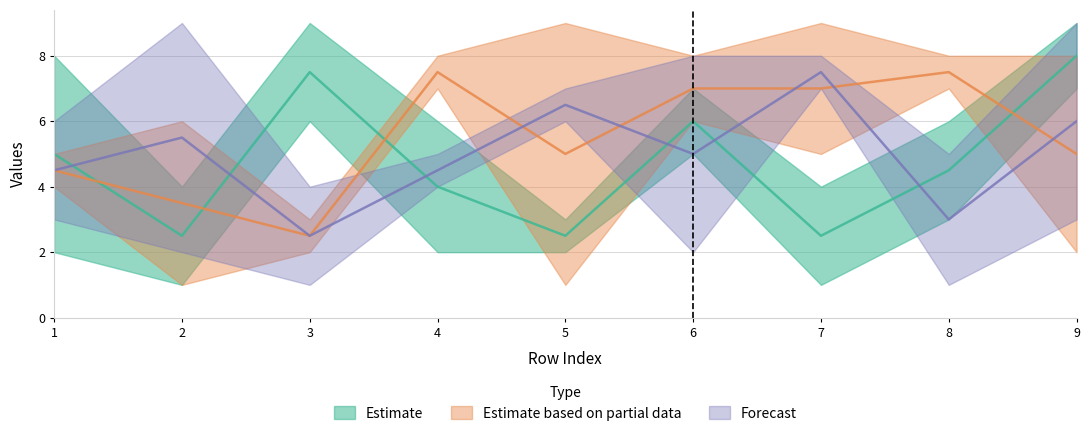

The value of col_2 at 5 is 2. True or false?

False